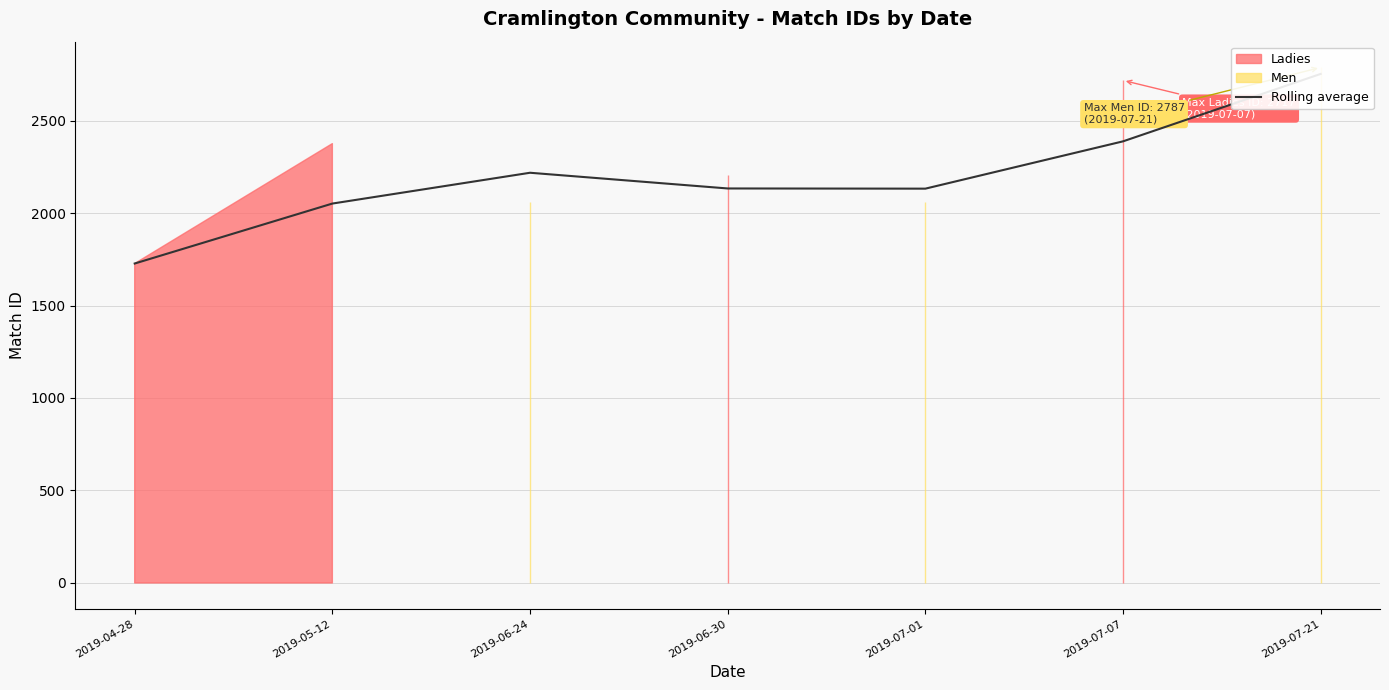

Which has a higher value, 2019-07-07 or 2019-05-12?

2019-07-07